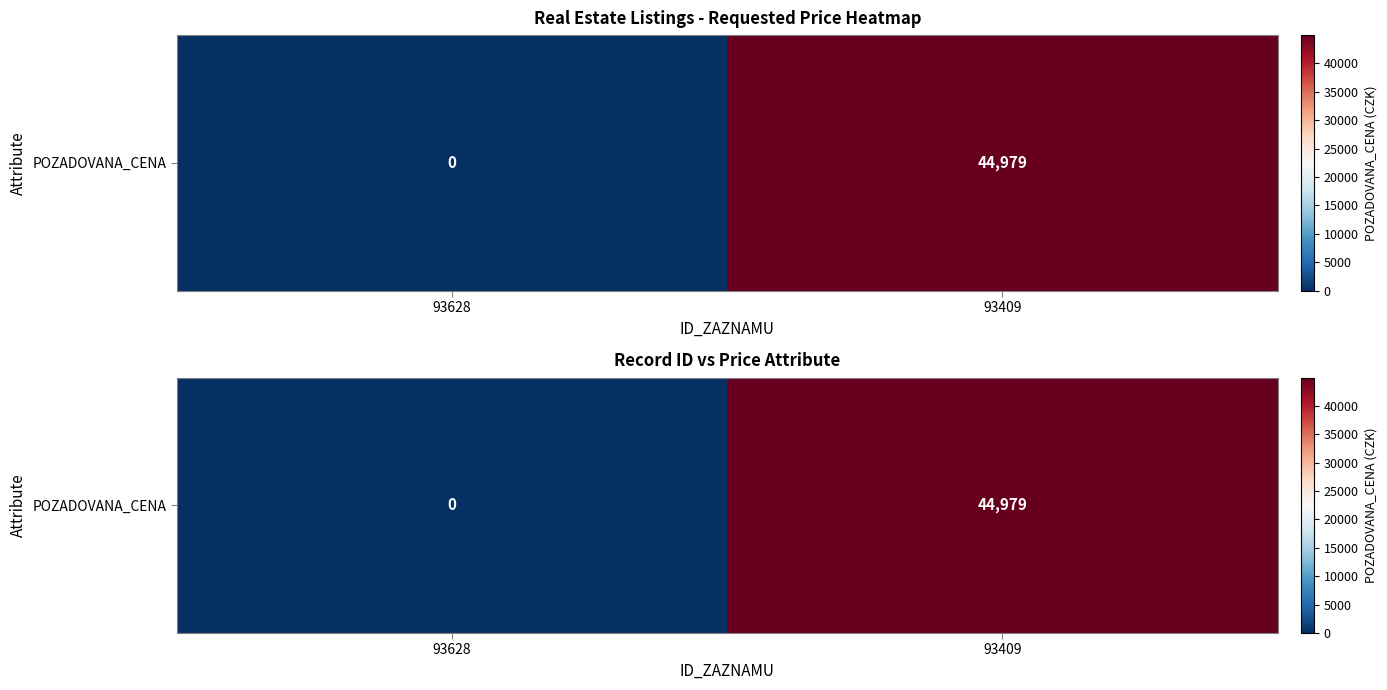

The value at 93409 is 68491. True or false?

False